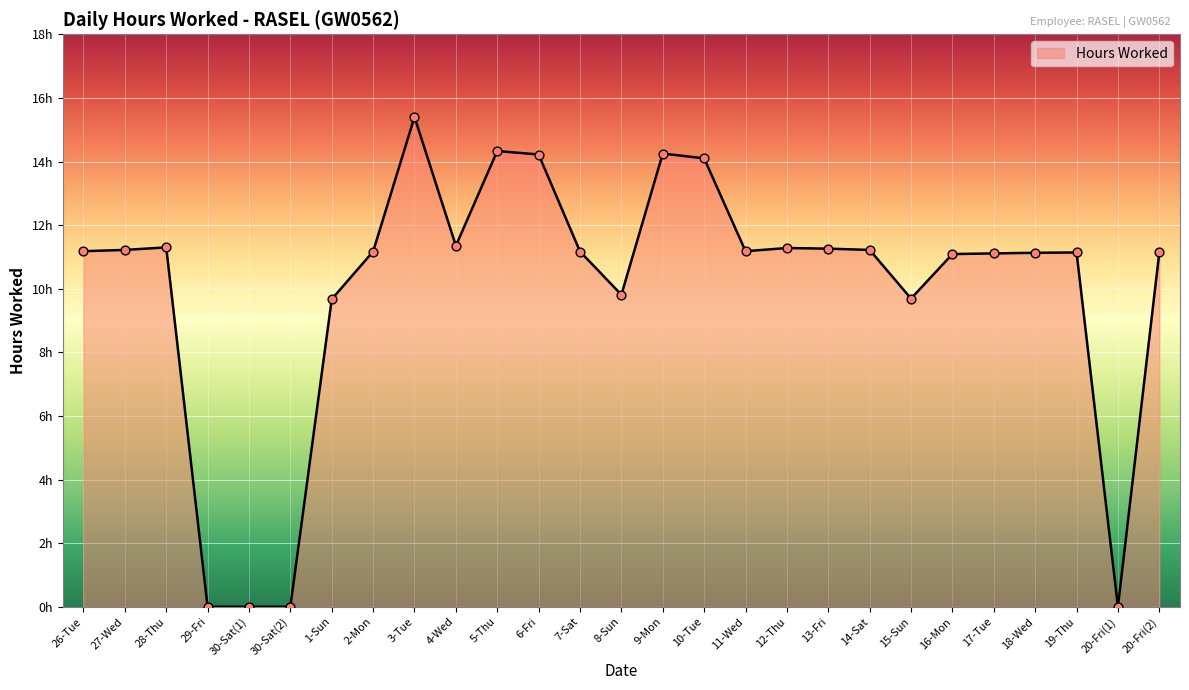

Approximately how many times larger is the value at 10-Tue compared to 20-Fri(2)?

1.3